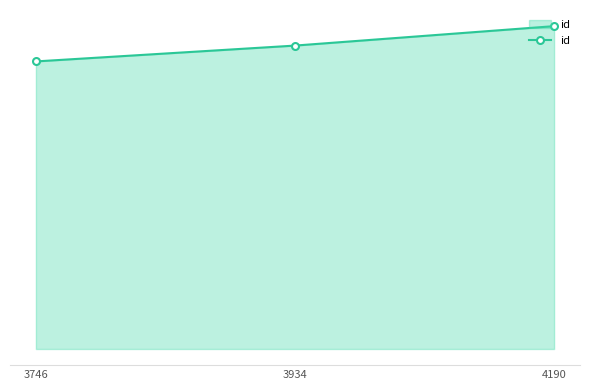

Does the chart have visible grid lines?

Yes